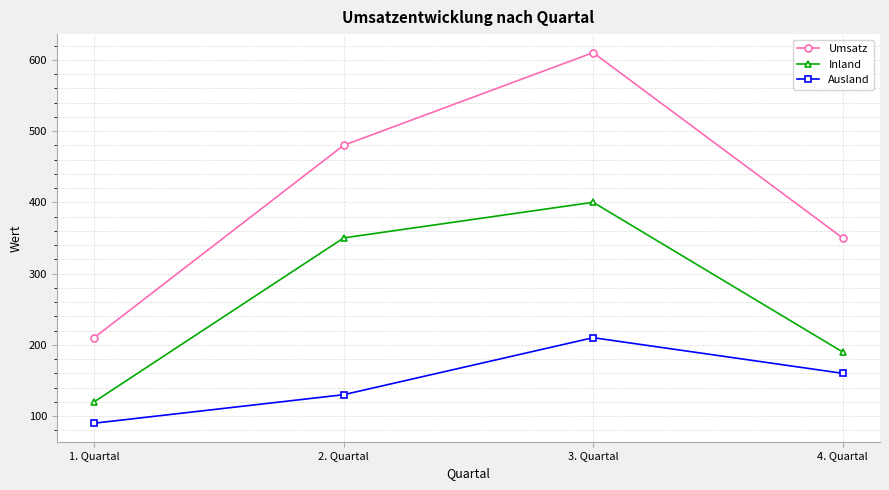

Which series has the widest spread of values?

Umsatz